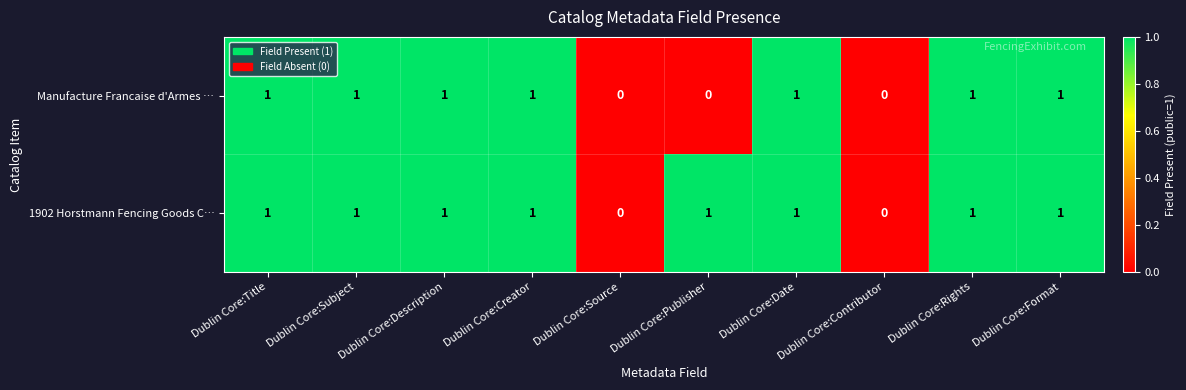

Rank the series by their average value, from highest to lowest.

1902 Horstmann Fencing Goods C…, Manufacture Francaise d'Armes …